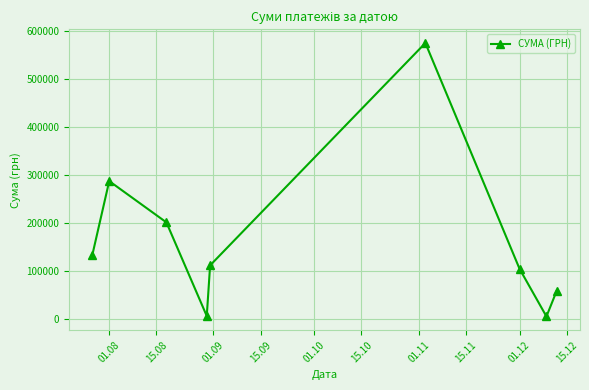

What is the greatest value displayed?

574766.6